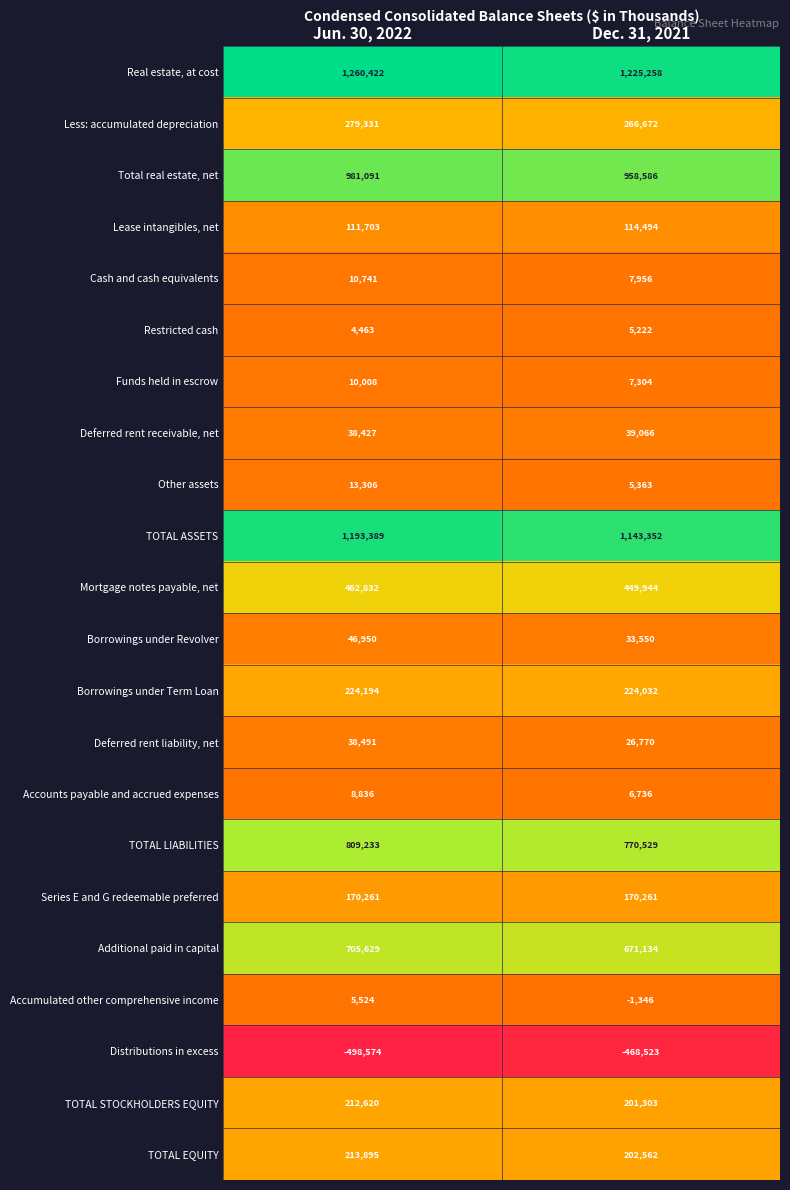

Which series has the largest total across all categories?

Real estate, at cost